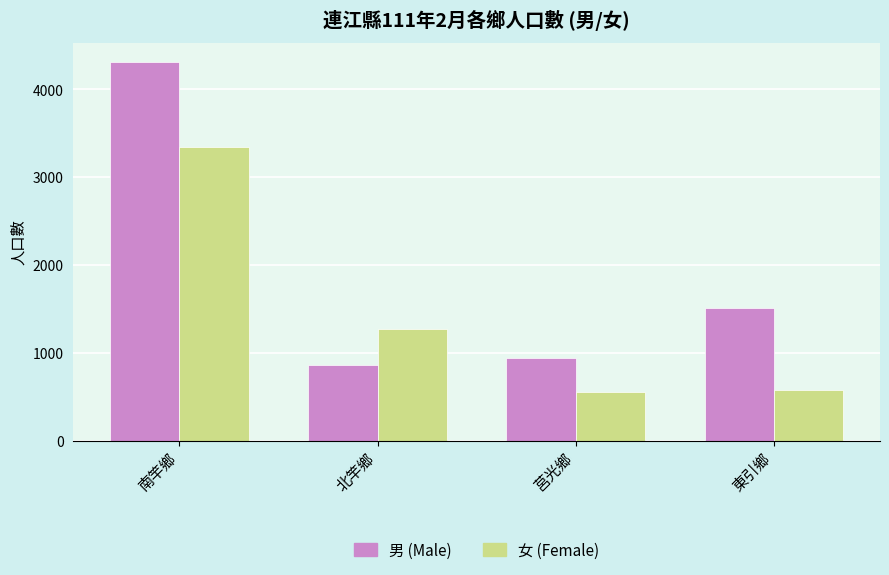

At which label does 男 (Male) first exceed 1504?

南竿鄉